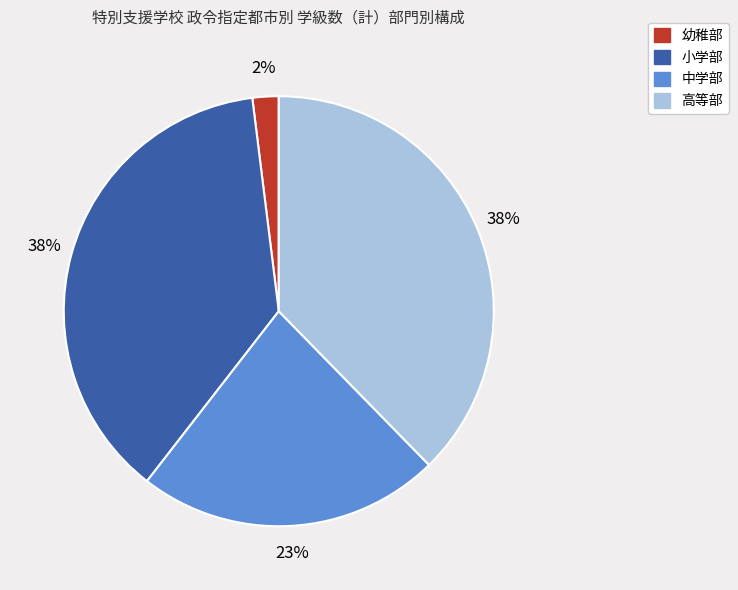

Which has a higher value, 高等部 or 幼稚部?

高等部